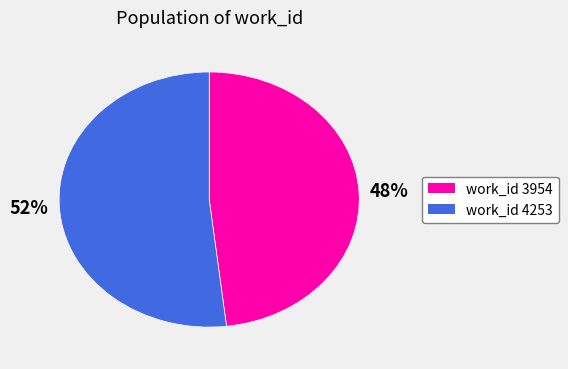

To the nearest percent, what is the difference between the largest and smallest slice percentages?

4%